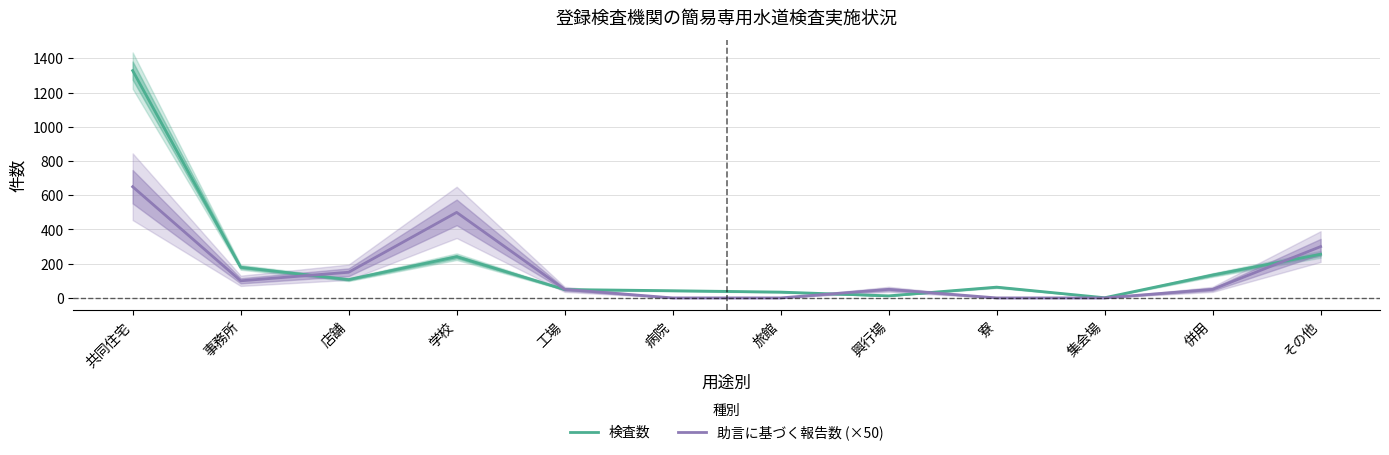

What is the label of the 1st point from the right?

その他